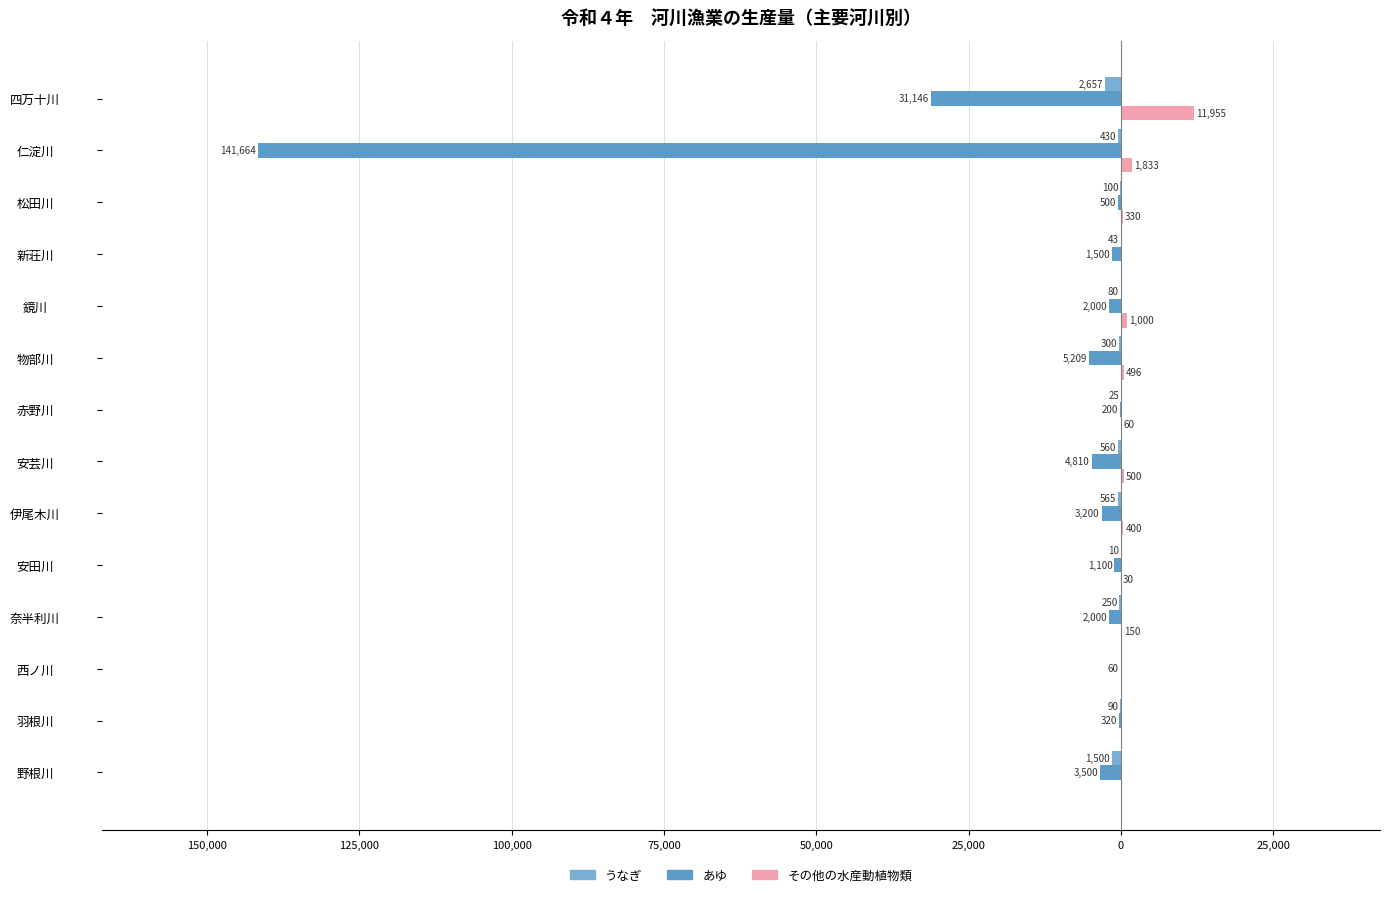

Count the number of categories in the chart.

14